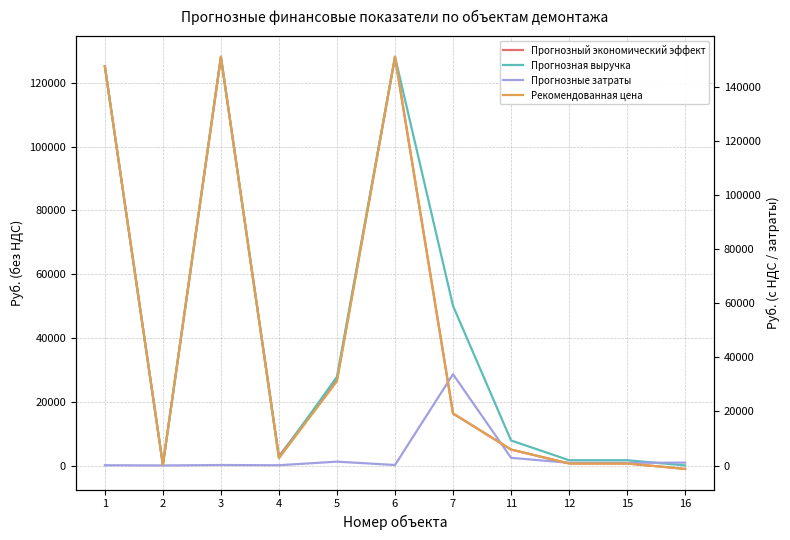

What is the difference between the maximum and minimum values in the Прогнозная выручка (col_34) series?

128150.6